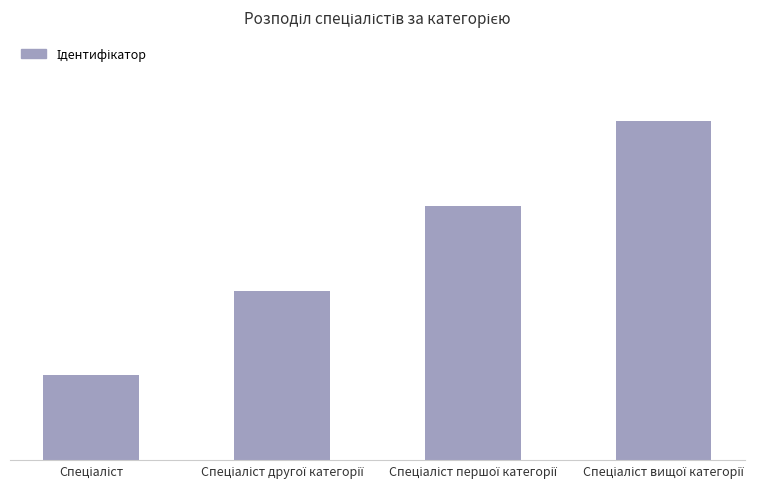

Which has a higher value, Спеціаліст or Спеціаліст другої категорії?

Спеціаліст другої категорії